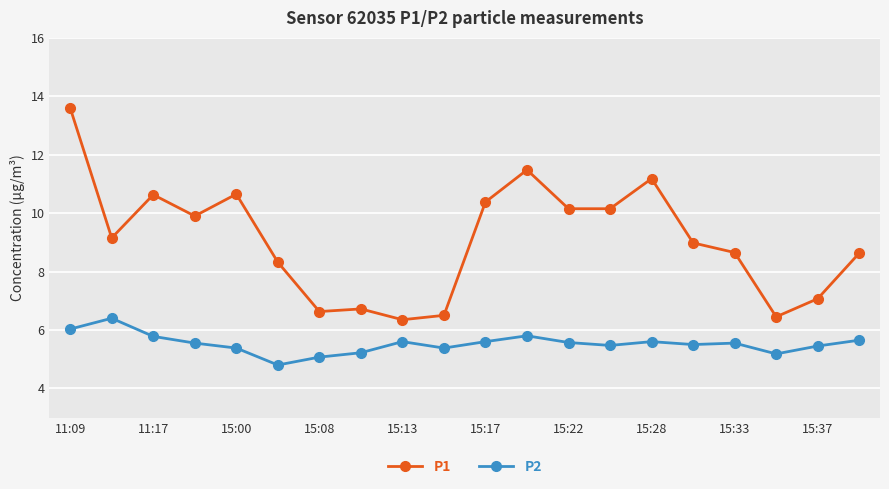

True or false: P1 and P2 intersect in this chart.

False